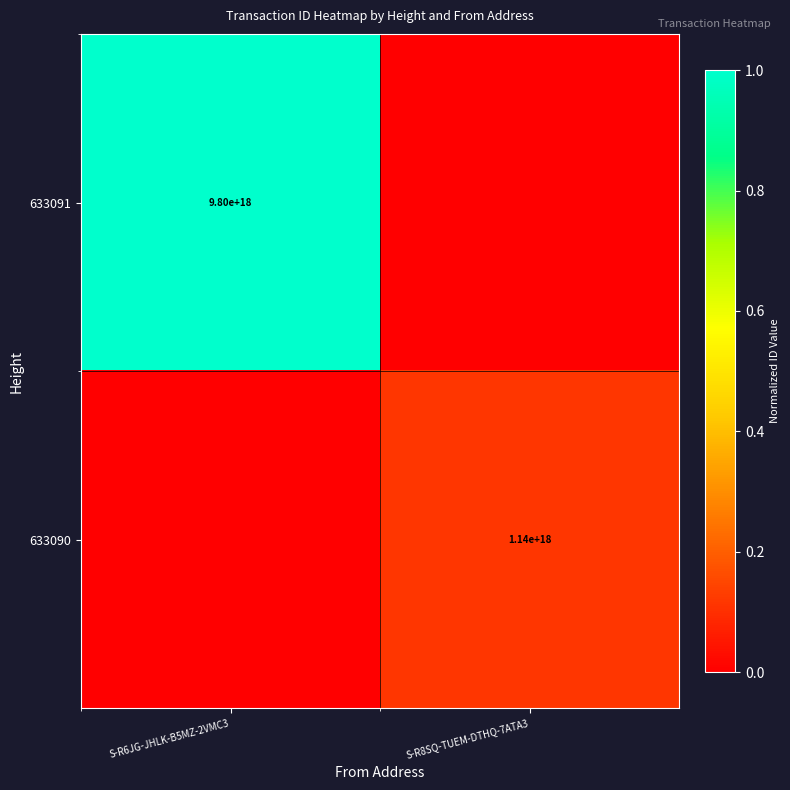

The value of 633091 at S-R6JG-JHLK-B5MZ-2VMC3 is 9800000000000000000. True or false?

True